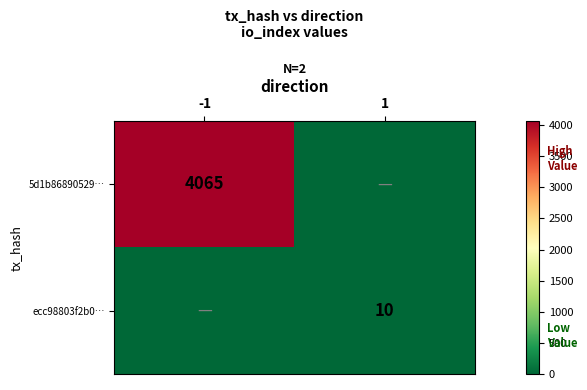

What is the spread (max minus min) of values at -1?

4065